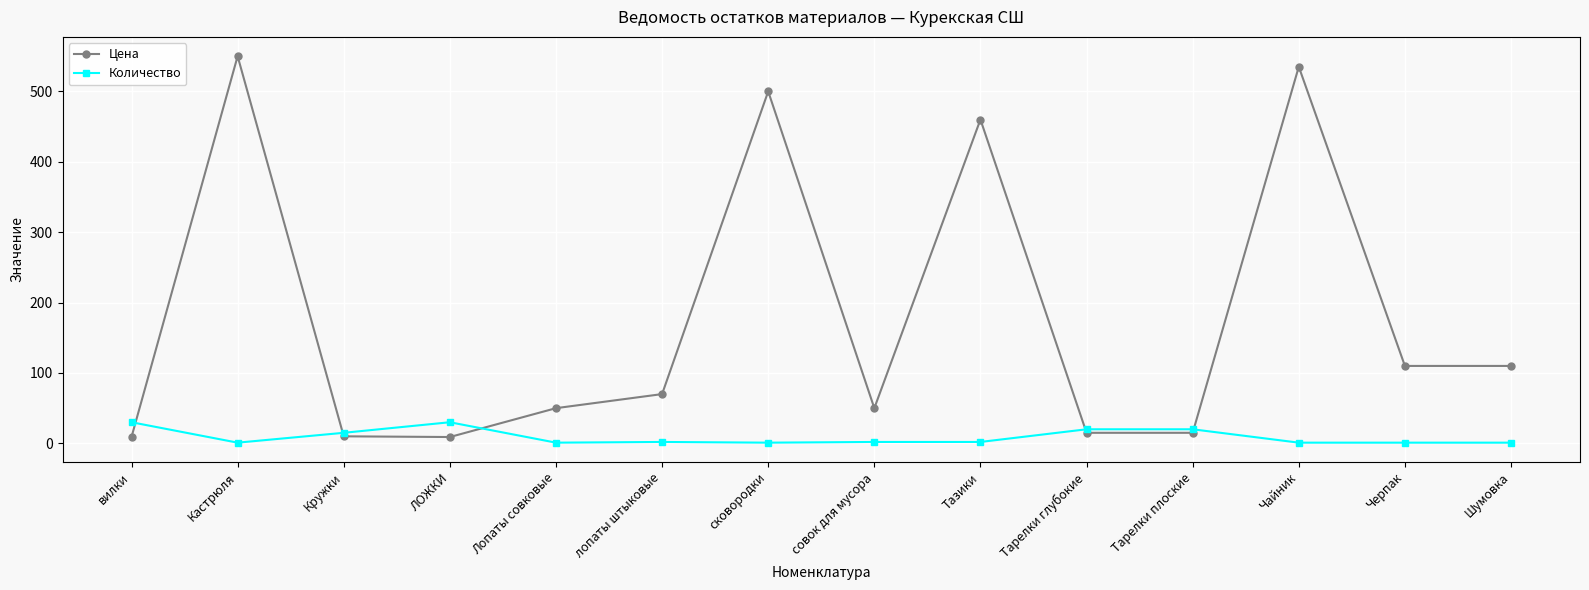

Where does the Количество series first go above 2?

вилки